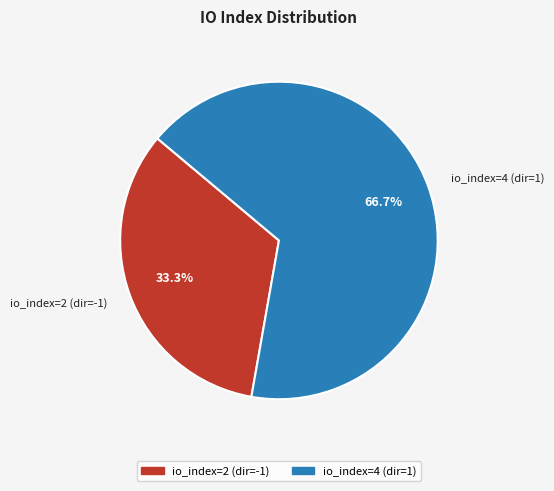

To the nearest percent, what is the average slice percentage?

50%